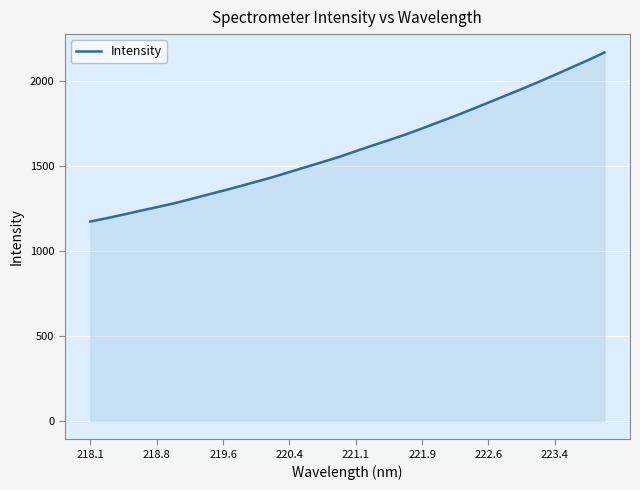

What is the maximum value shown in the chart?

2166.3